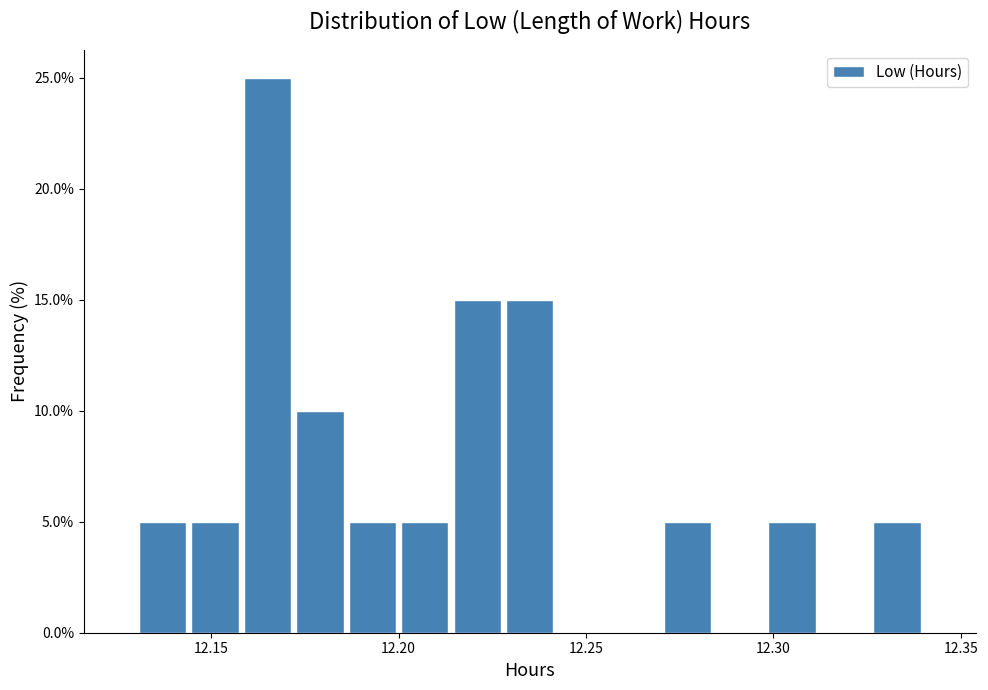

Around what value on the x-axis is the tallest bar? Give the approximate position of its centre, as read against the axis.

12.165